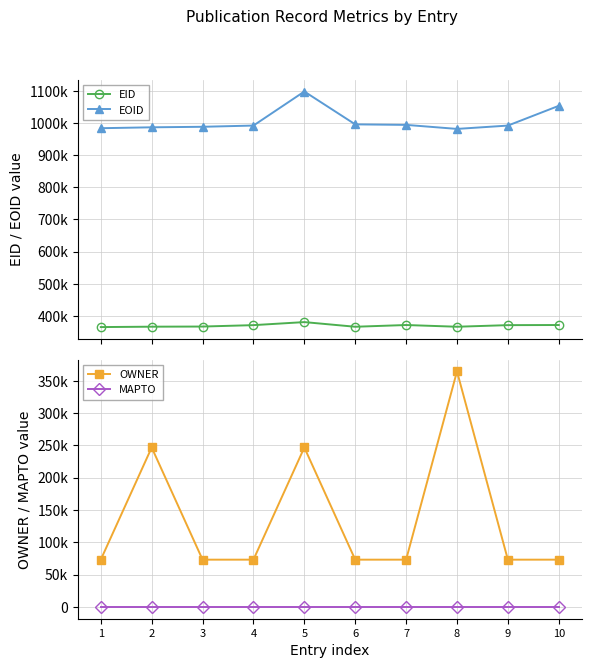

The EID series shows 380884 at 5. True or false?

True